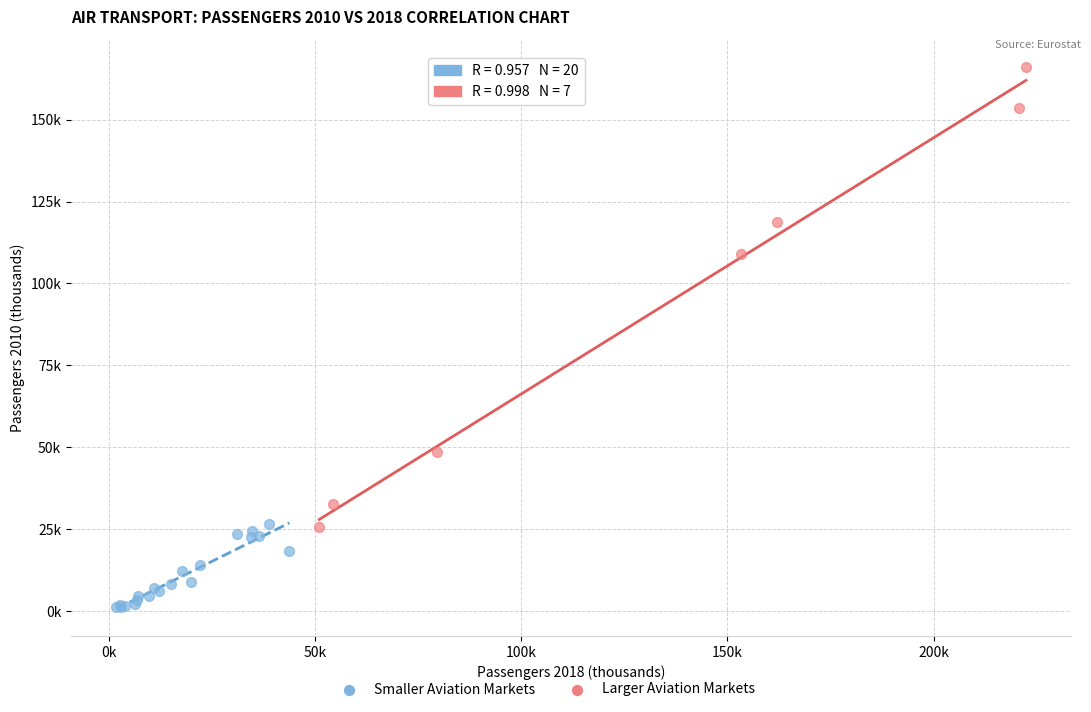

Which series has the widest spread of Y values?

Larger Aviation Markets